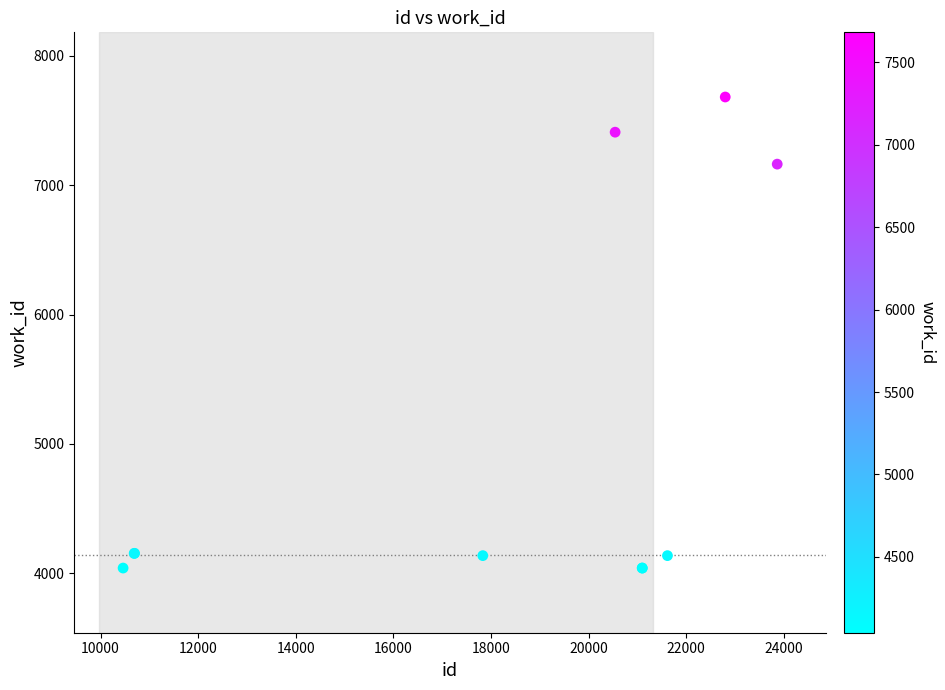

What Y value in the scatter plot is closest to 5861?

7163